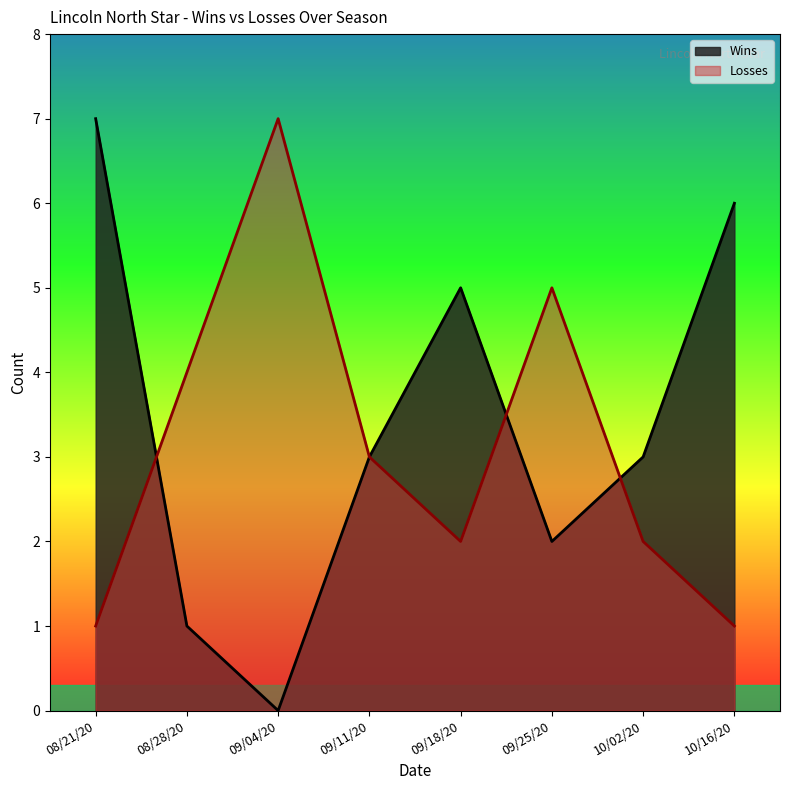

What is the label of the 4th point from the left?

09/11/20